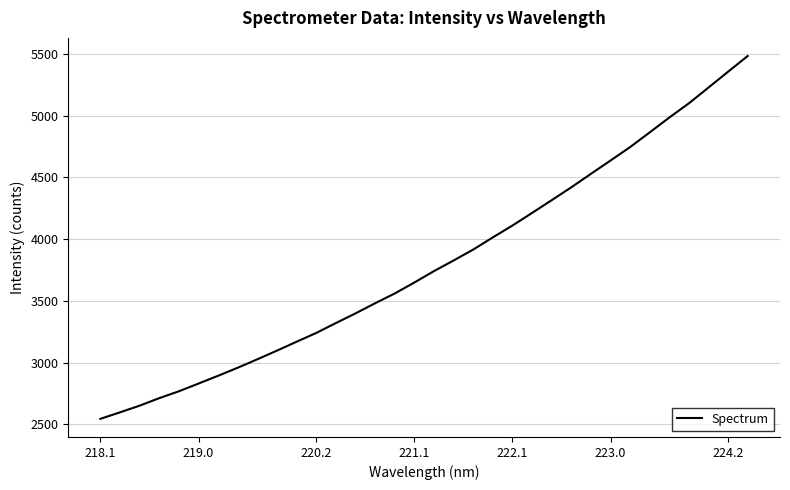

What is the maximum value shown in the chart?

5482.3